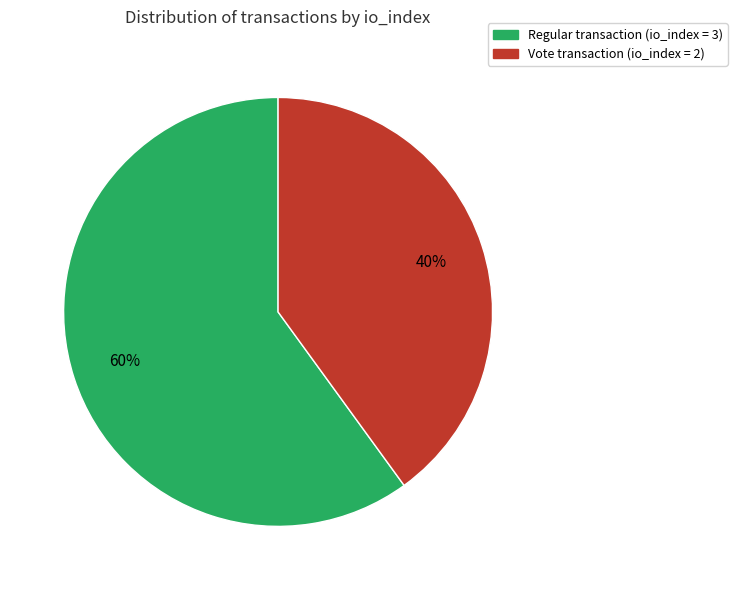

Is it true that Regular transaction (io_index = 3) is 48% of the pie?

False